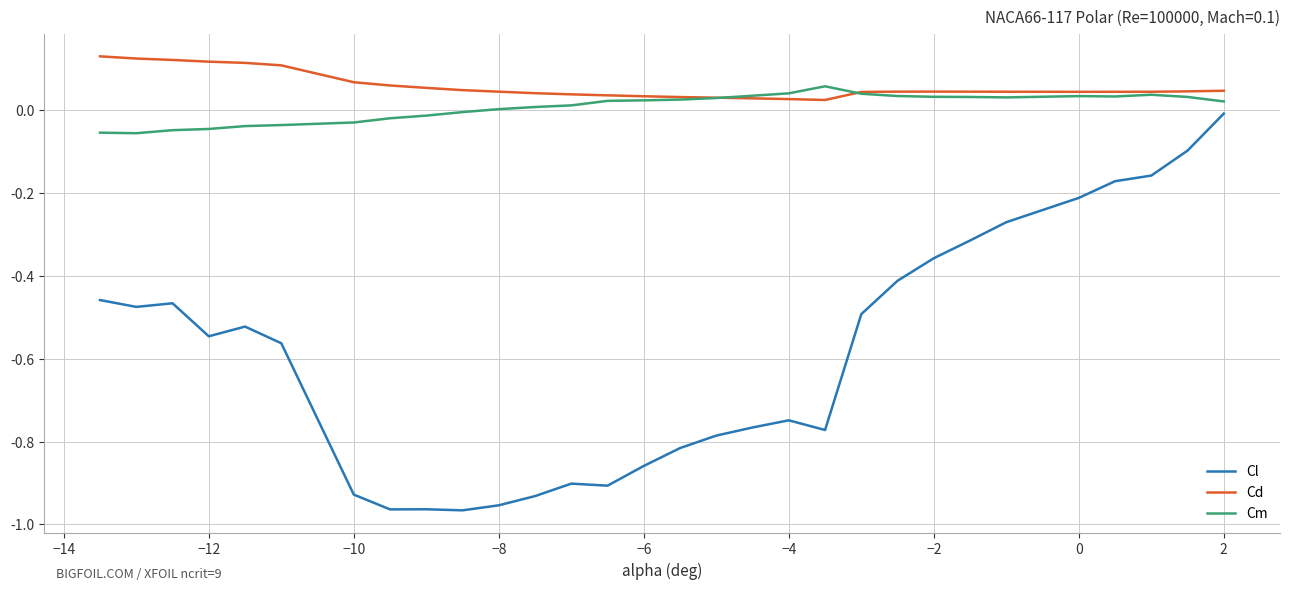

Which series has the largest total across all categories?

Cd